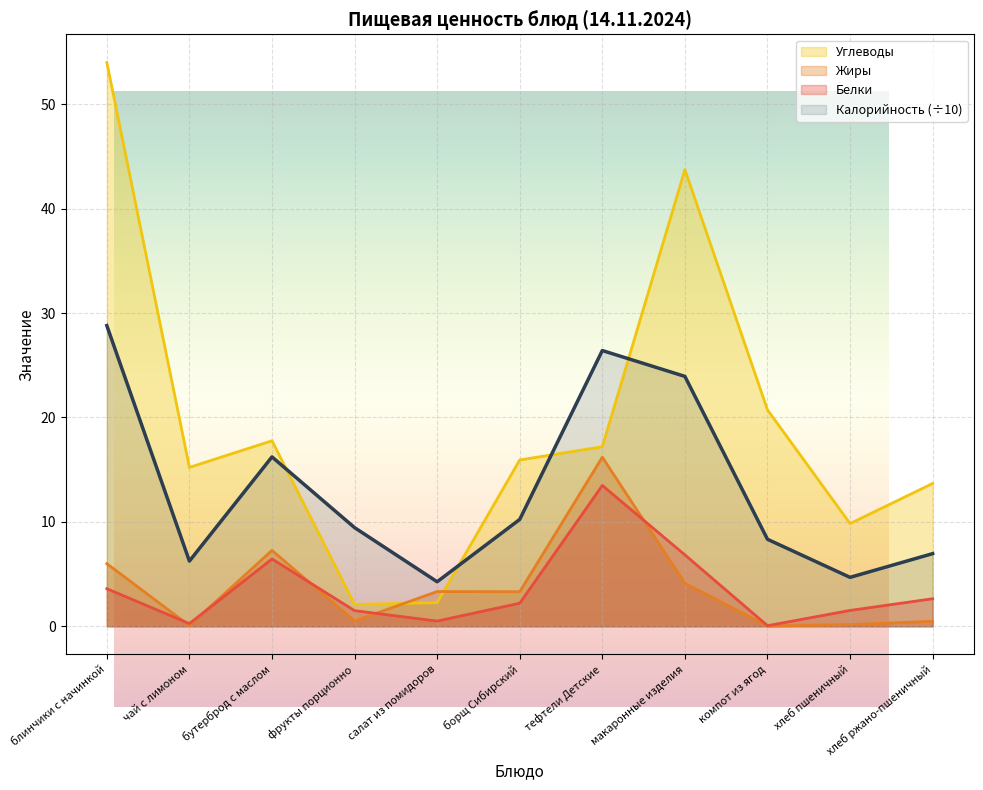

The value of Калорийность at хлеб пшеничный is 2.7. True or false?

False